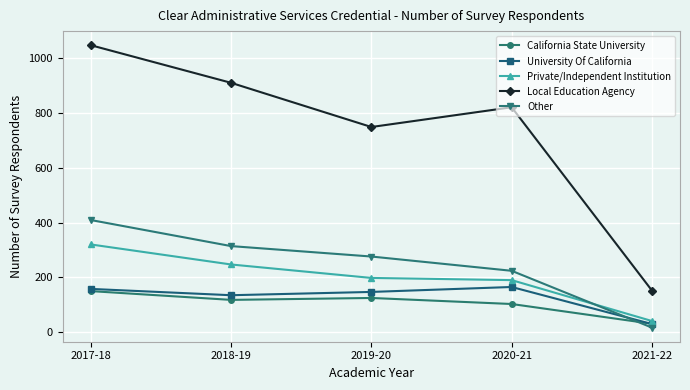

The Local Education Agency series shows 1087 at 2019-20. True or false?

False